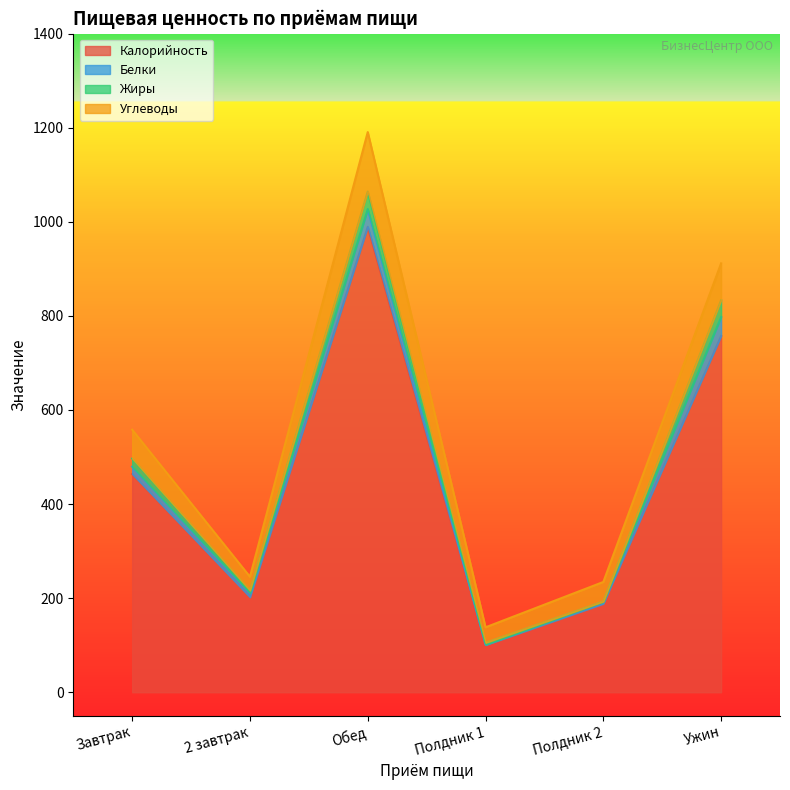

How many lines are shown in the chart?

4